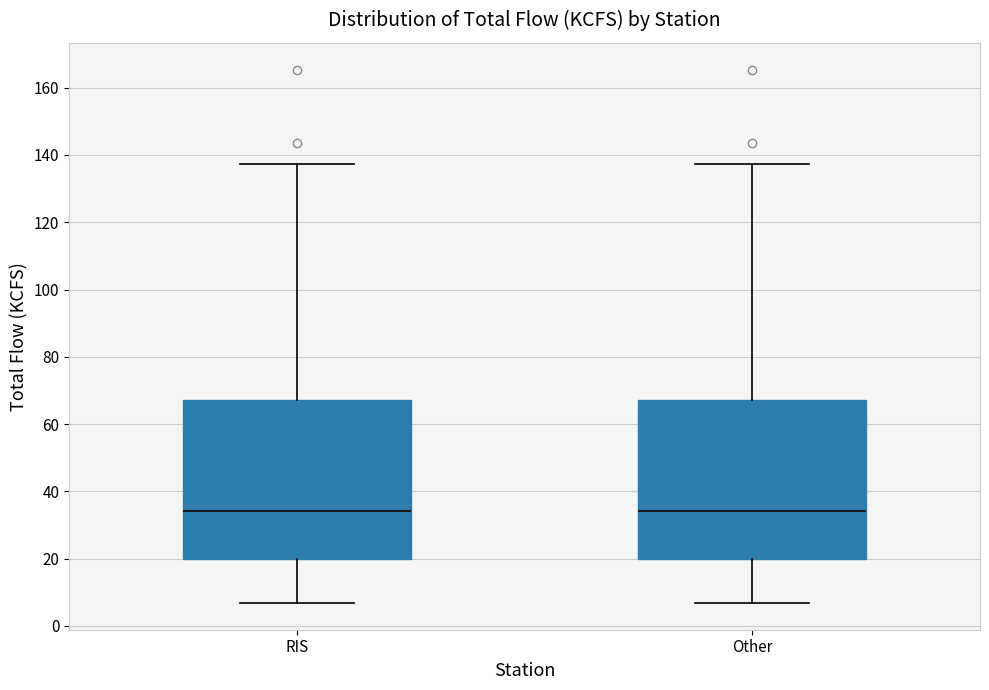

Reading left to right, read every box against the y-axis: the position of its median line, the range the box covers, and the ends of its whiskers. The values are not printed on the chart, so give them approximately, as read against the axis.

RIS: median 34, box 20 to 68, whiskers 6 to 138
Other: median 34, box 20 to 68, whiskers 6 to 138